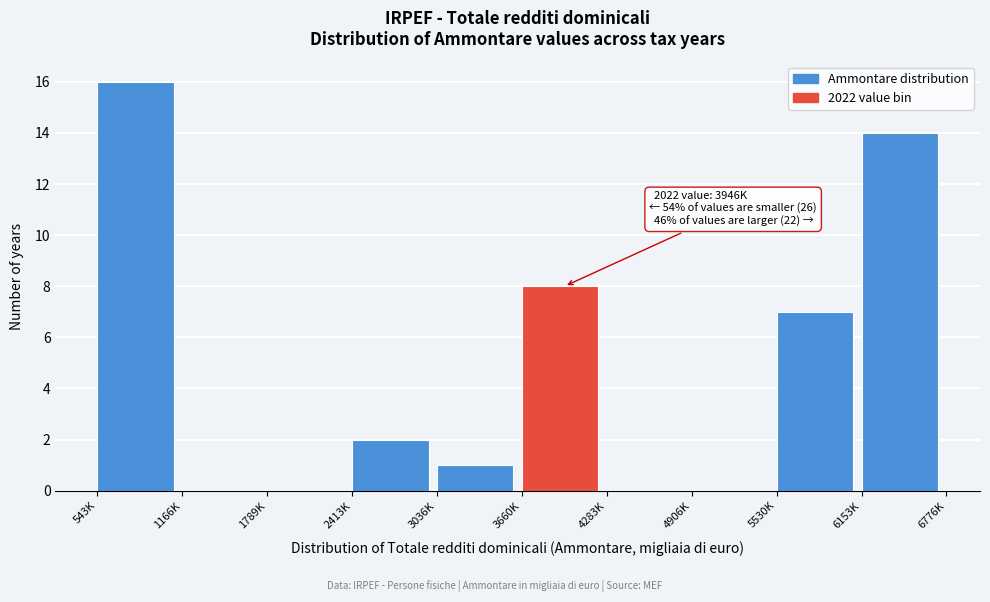

Reading left to right, extract all data points from this chart.

543K=16	1166K=0	1789K=0	2413K=2	3036K=1	3660K=8	4283K=0	4906K=0	5530K=7	6153K=14